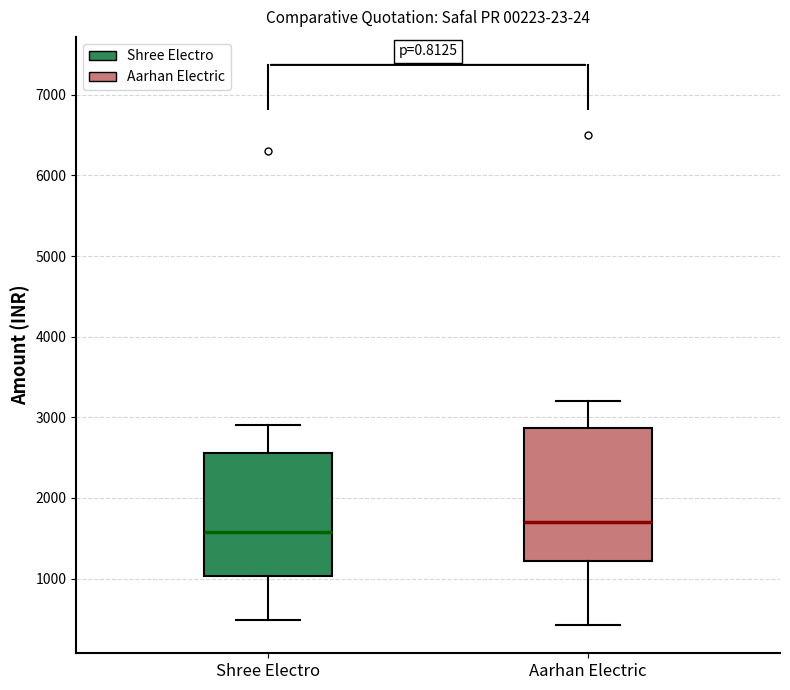

Which box's median line is the lowest?

Shree Electro